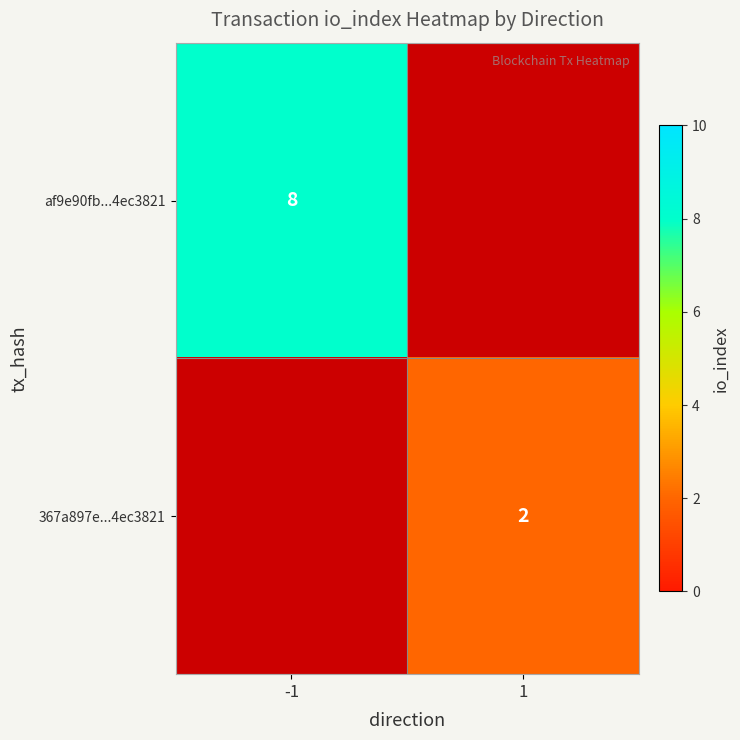

True or false: 367a897e...4ec3821 has a value of 1 at 1.

False